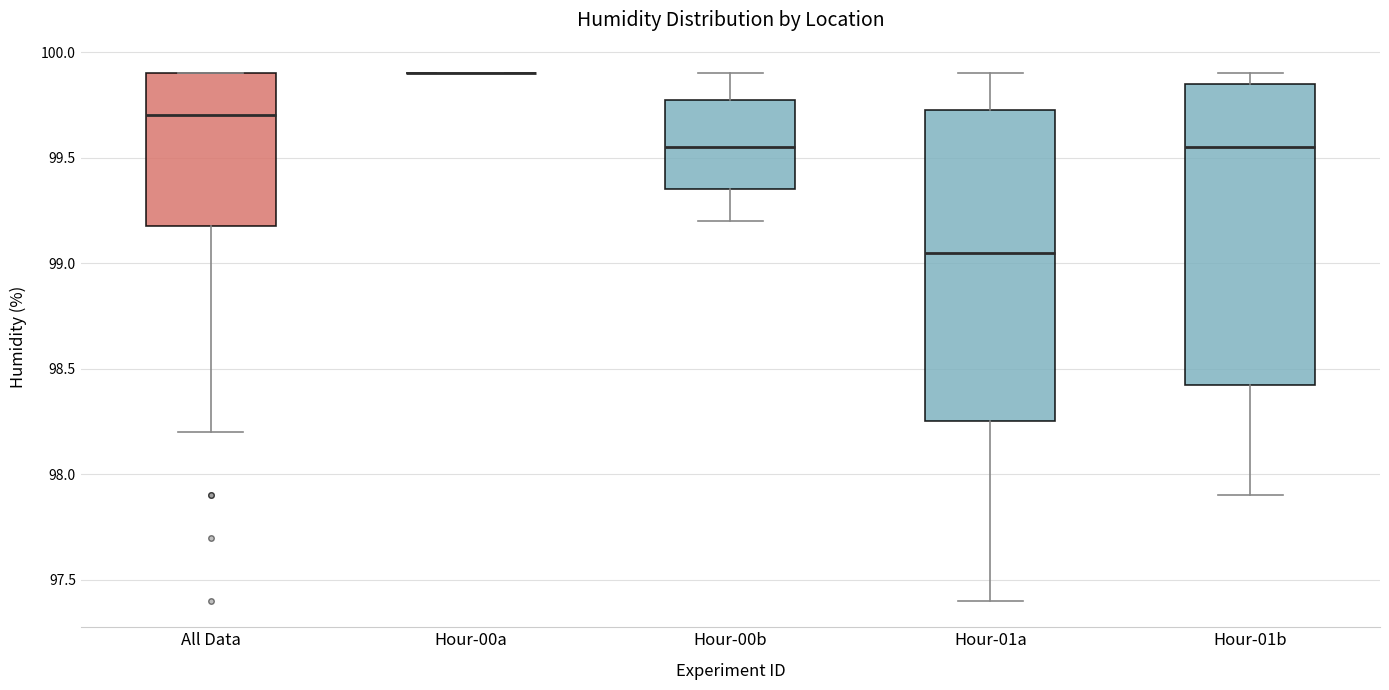

Reading left to right, read every box against the y-axis: the position of its median line, the range the box covers, and the ends of its whiskers. The values are not printed on the chart, so give them approximately, as read against the axis.

All Data: median 99.70, box 99.20 to 99.90, whiskers 98.20 to 99.90
Hour-00a: box collapsed to a line at 99.90, whiskers 99.90 to 99.90
Hour-00b: median 99.55, box 99.35 to 99.80, whiskers 99.20 to 99.90
Hour-01a: median 99.05, box 98.25 to 99.75, whiskers 97.40 to 99.90
Hour-01b: median 99.55, box 98.45 to 99.85, whiskers 97.90 to 99.90